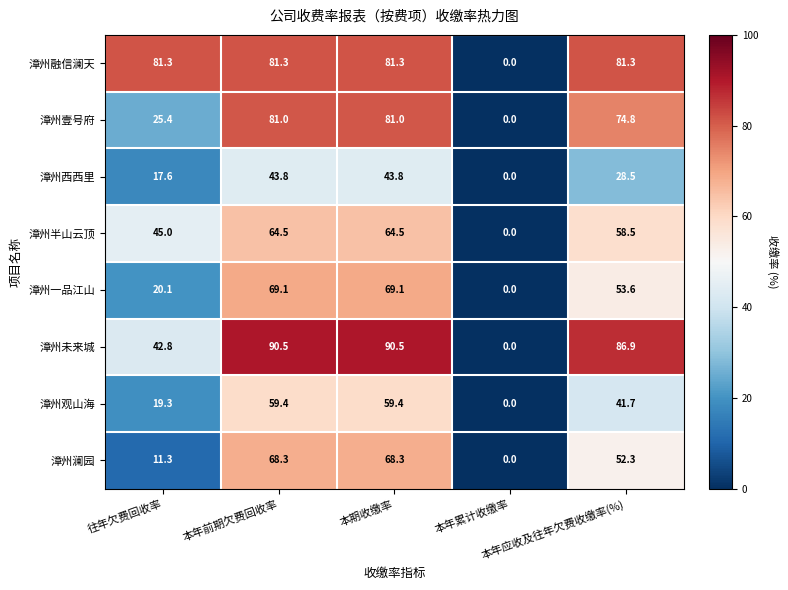

At how many categories does at least one series exceed 30?

4